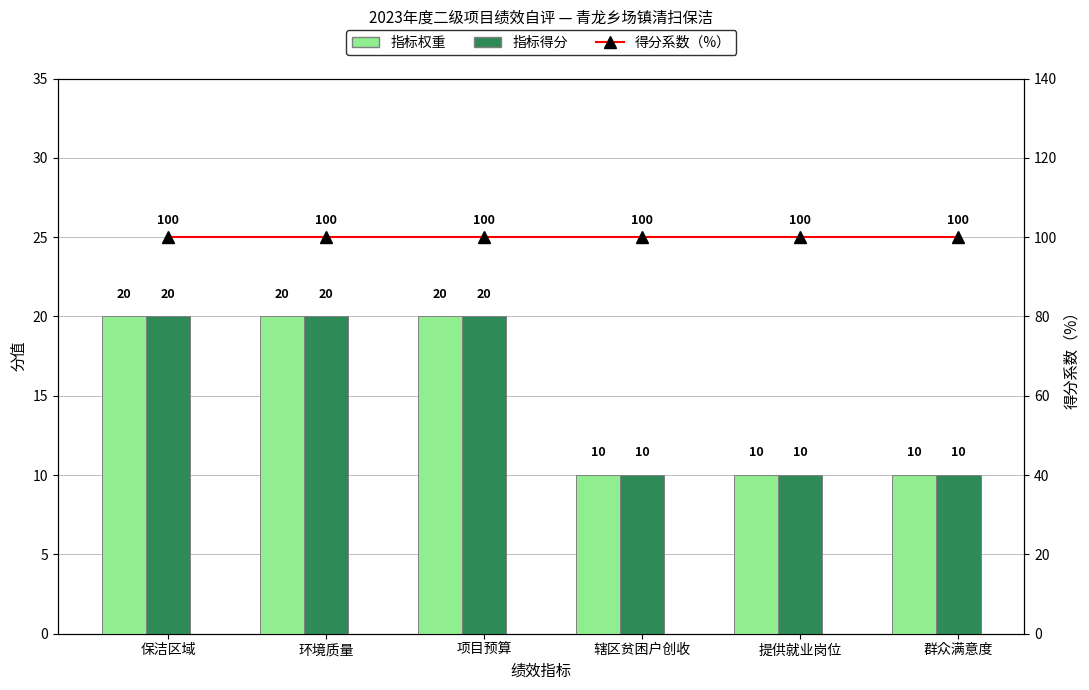

Reading left to right, extract all data points from this chart.

指标权重: 保洁区域=20	环境质量=20	项目预算=20	辖区贫困户创收=10	提供就业岗位=10	群众满意度=10
指标得分: 保洁区域=20	环境质量=20	项目预算=20	辖区贫困户创收=10	提供就业岗位=10	群众满意度=10
得分系数（%）: 保洁区域=100	环境质量=100	项目预算=100	辖区贫困户创收=100	提供就业岗位=100	群众满意度=100